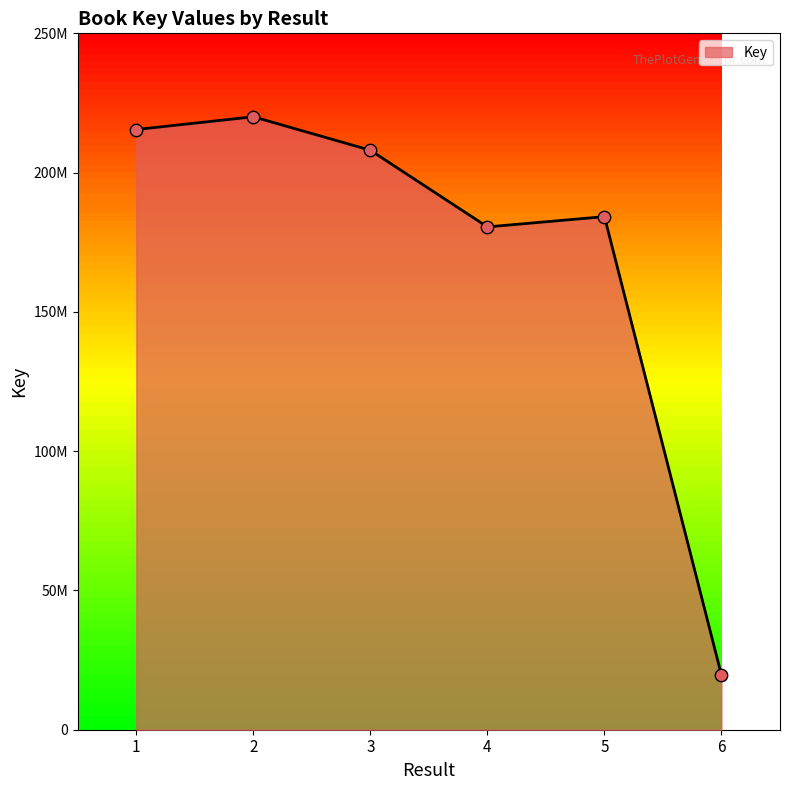

What is the change in value from 4 to 5?

+3680754